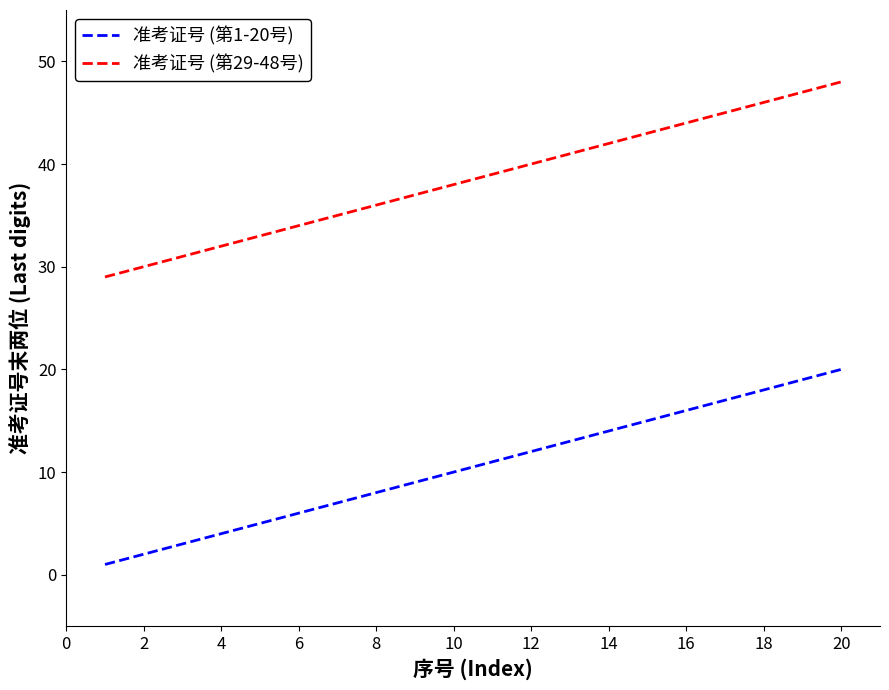

List the series in order of their peak value, lowest first.

准考证号 (第1-20号), 准考证号 (第29-48号)